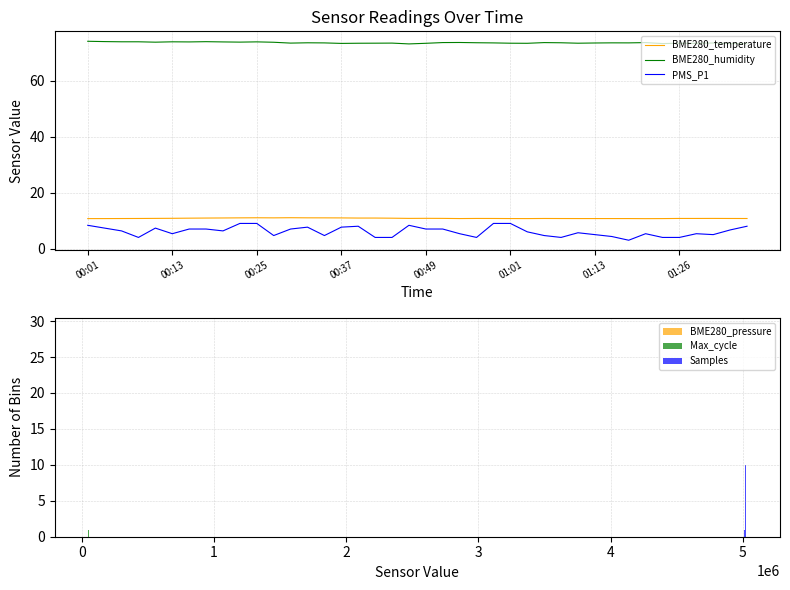

The value of PMS_P1 at 01:01 is 6.2. True or false?

False